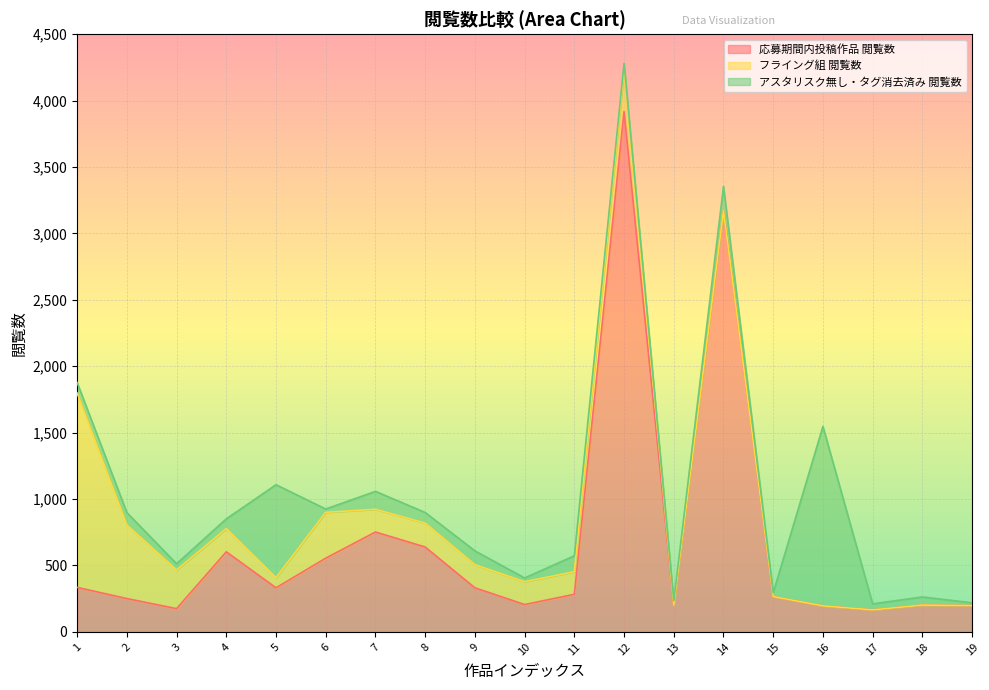

What is the difference between the 応募期間内投稿作品 閲覧数 values at 2 and 18?

49